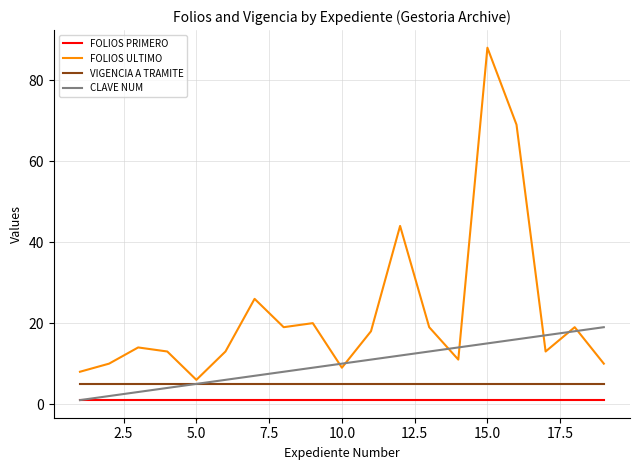

True or false: FOLIOS ULTIMO and FOLIOS PRIMERO cross at least once.

False